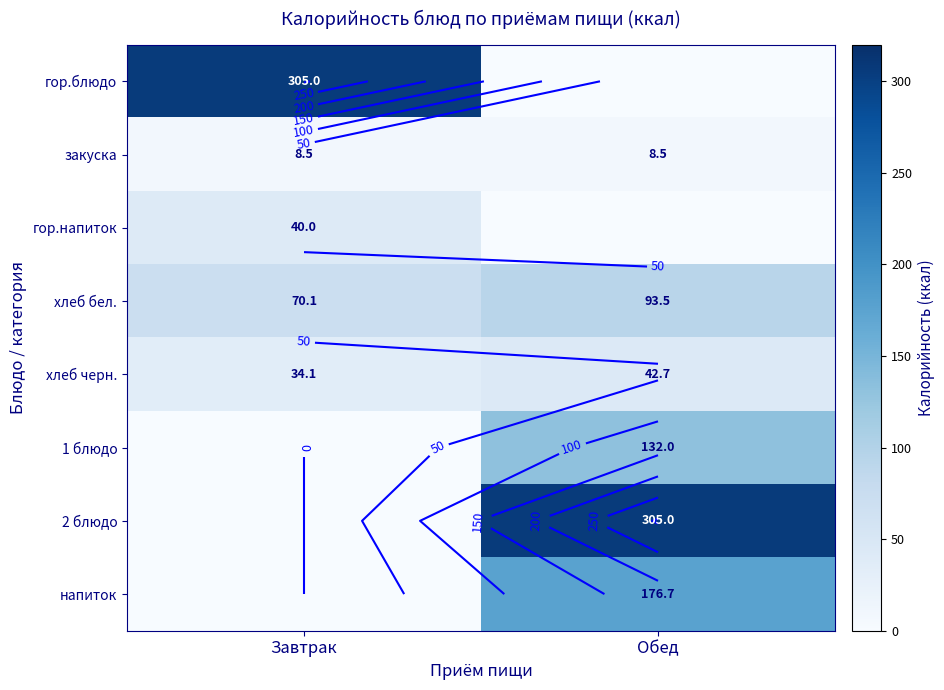

Which category has the lowest value in the хлеб черн. series?

Завтрак